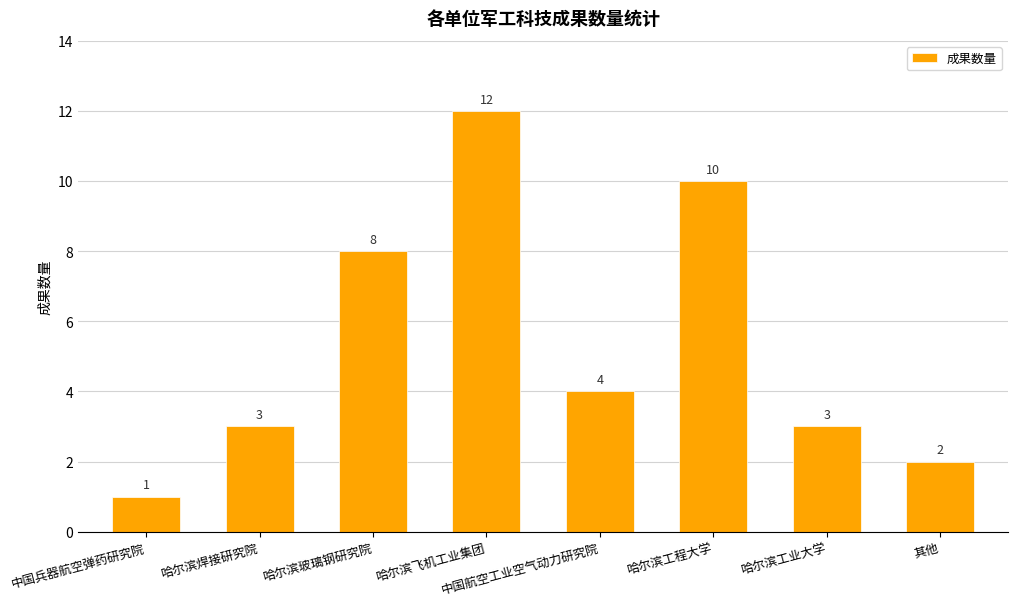

Which label corresponds to the largest value in the chart?

哈尔滨飞机工业集团